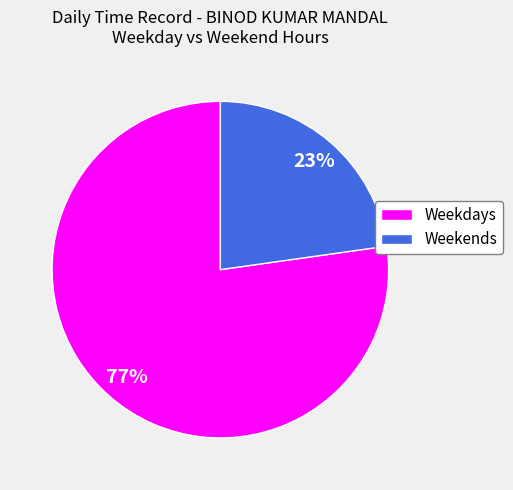

Which category has the biggest portion of the pie?

Weekdays